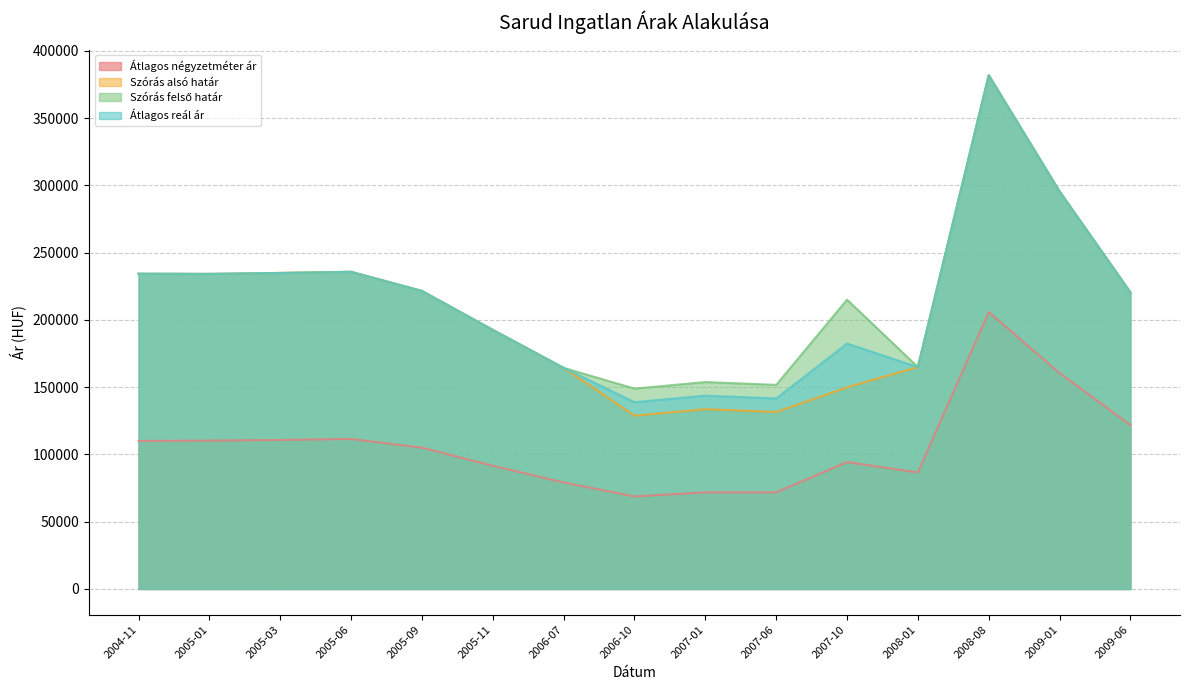

True or false: Átlagos négyzetméter ár and Átlagos reál ár cross at least once.

False